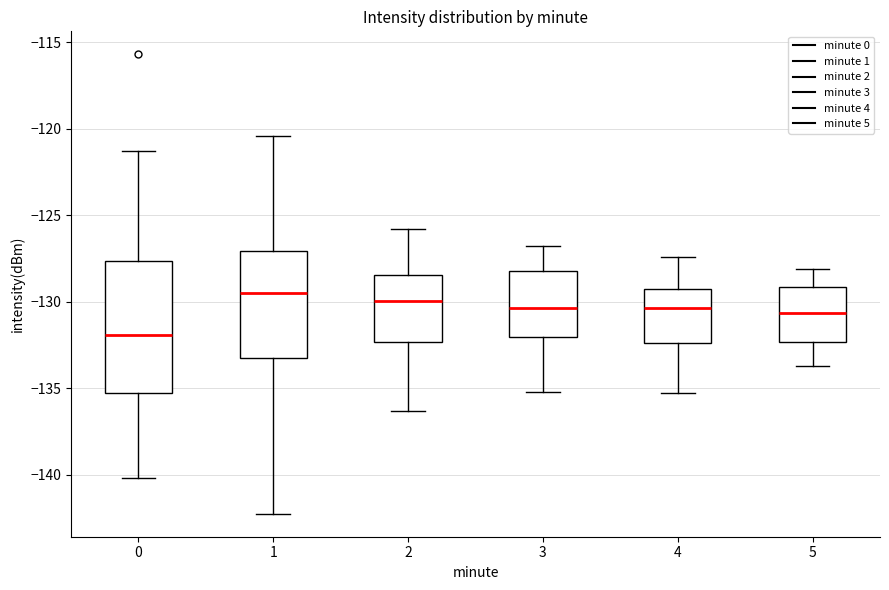

Comparing the boxes themselves (not the whiskers), which one is the tallest?

0